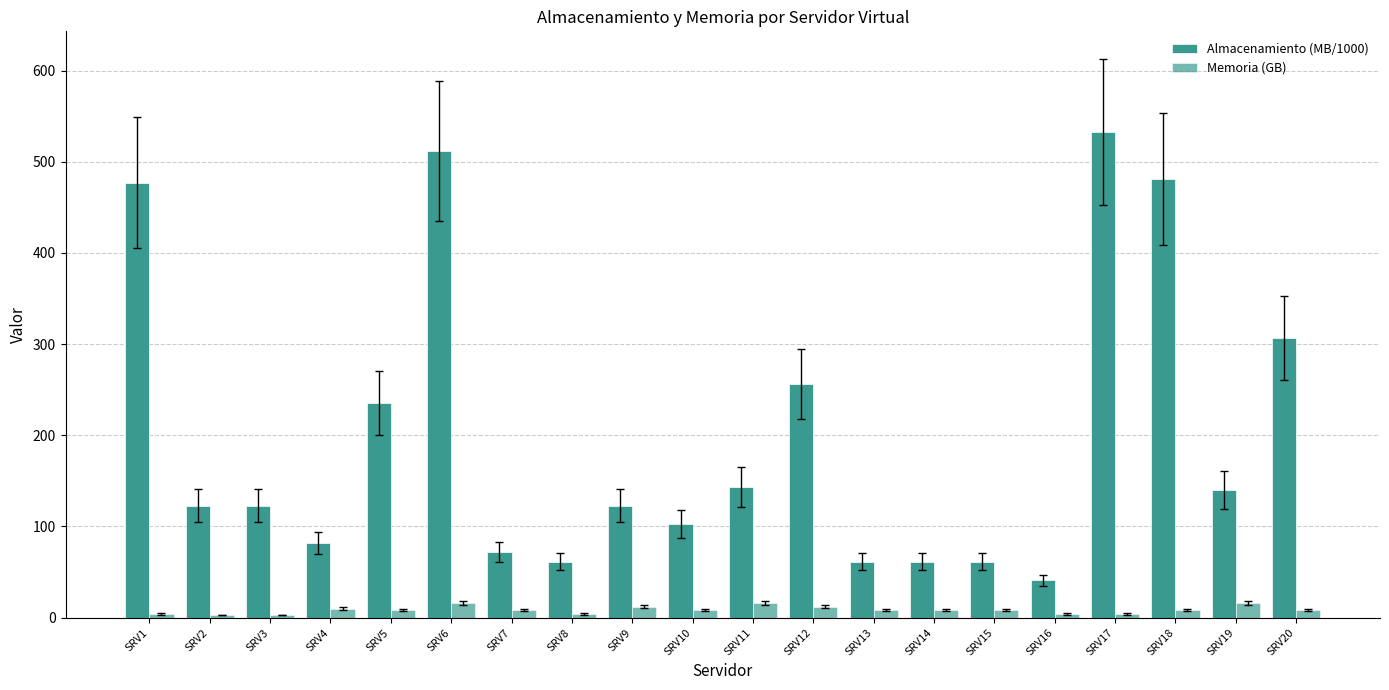

How many distinct data groups are displayed?

2